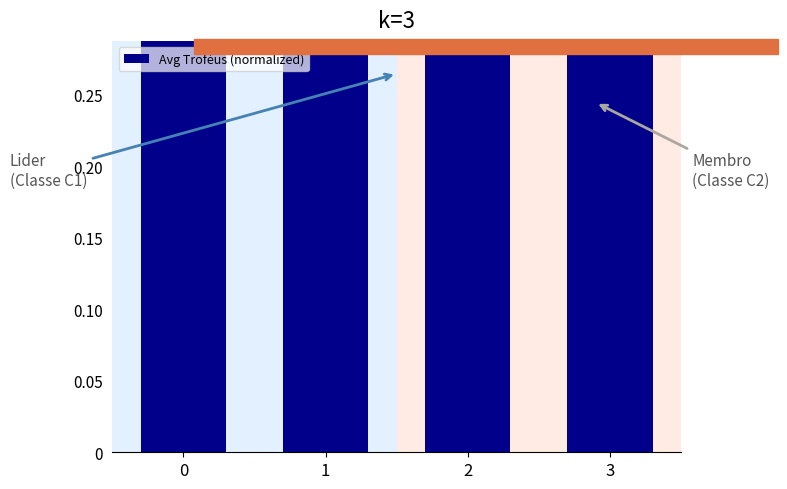

Reading left to right, list all the values displayed in this chart.

0=1.0	1=1.0	2=1.0	3=0.9